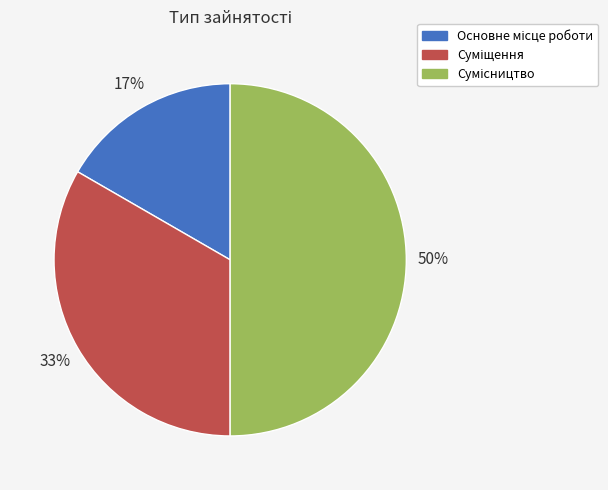

To the nearest percent, what is the average slice percentage?

33%